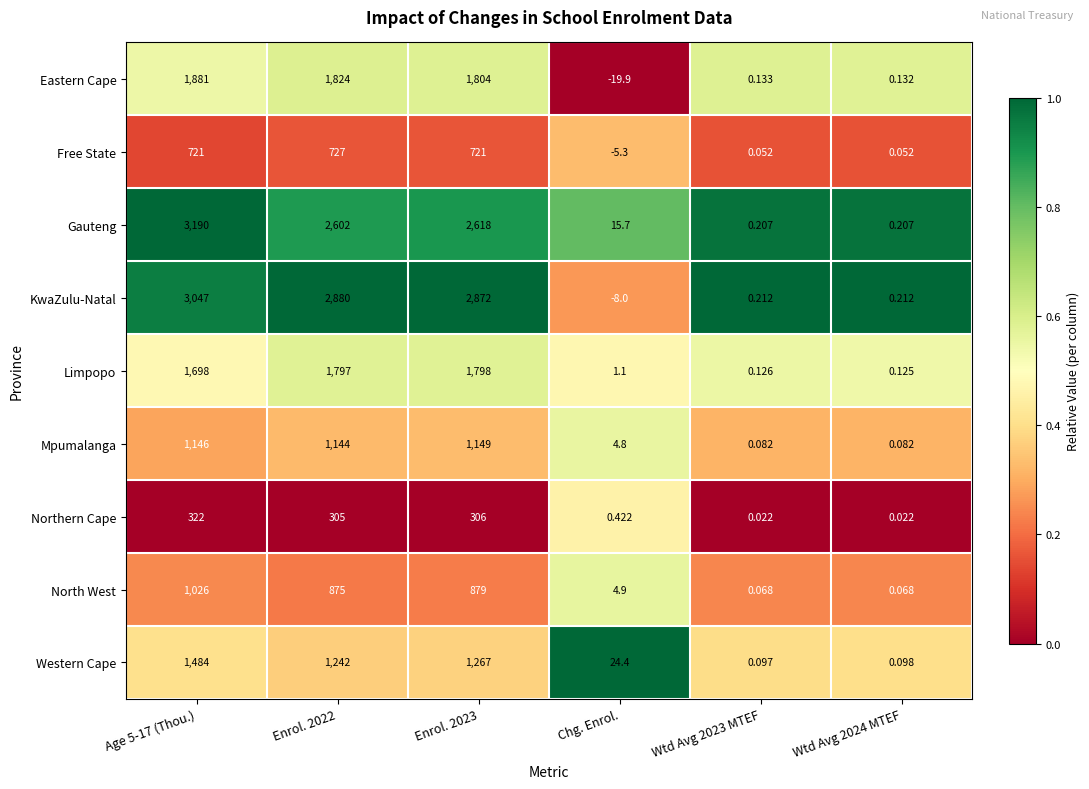

Where is Mpumalanga nearest to the value 574?

Chg. Enrol.